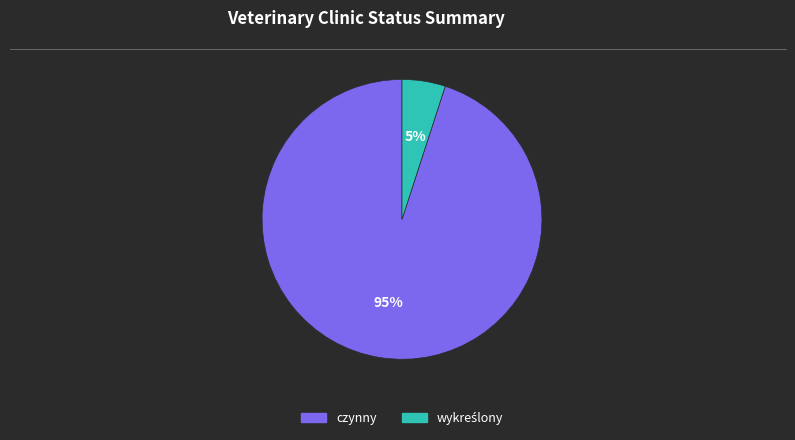

How many slices are in this pie chart?

2